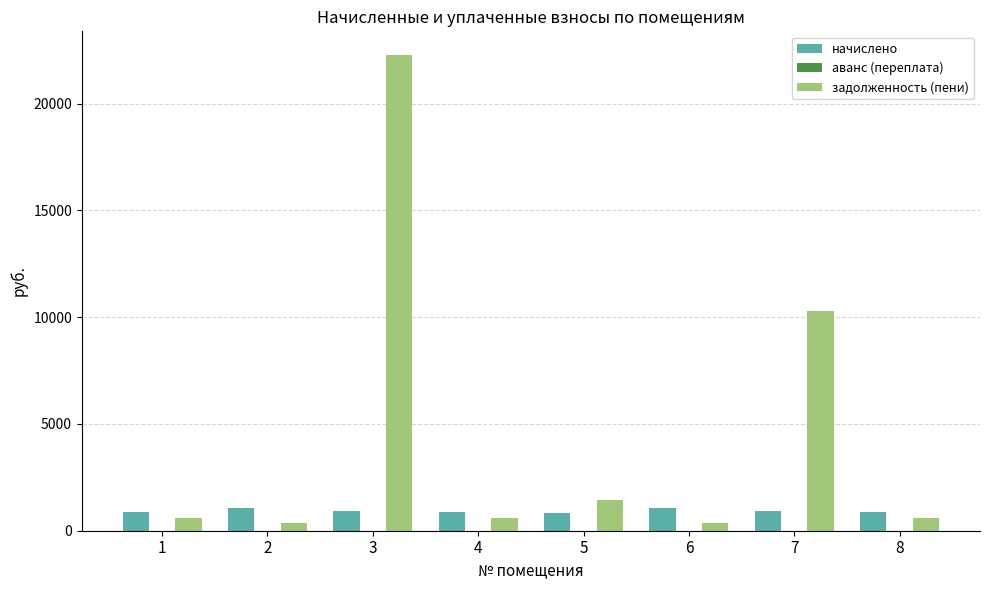

The value of начислено at 2 is 1055.0. True or false?

True